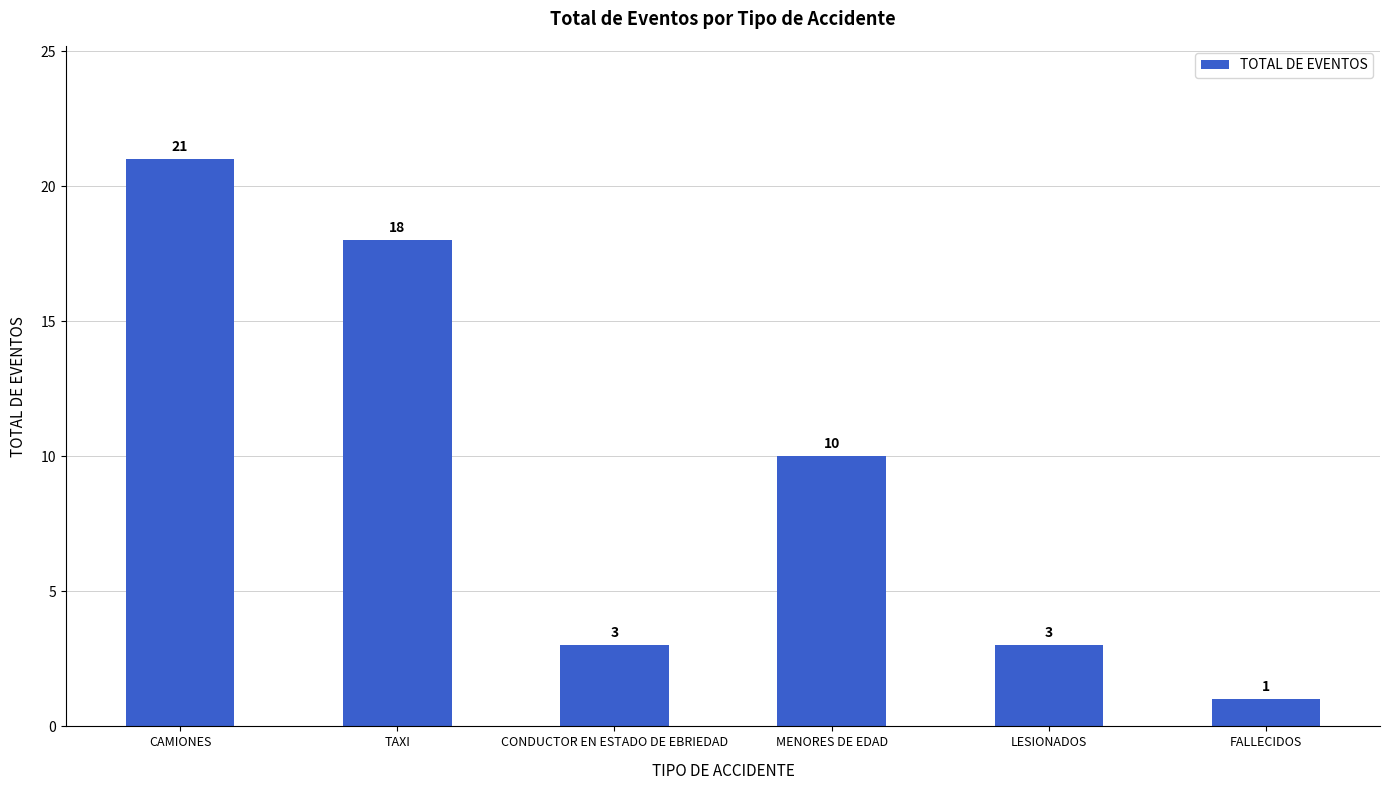

Is it true that the value at CAMIONES is 21?

True